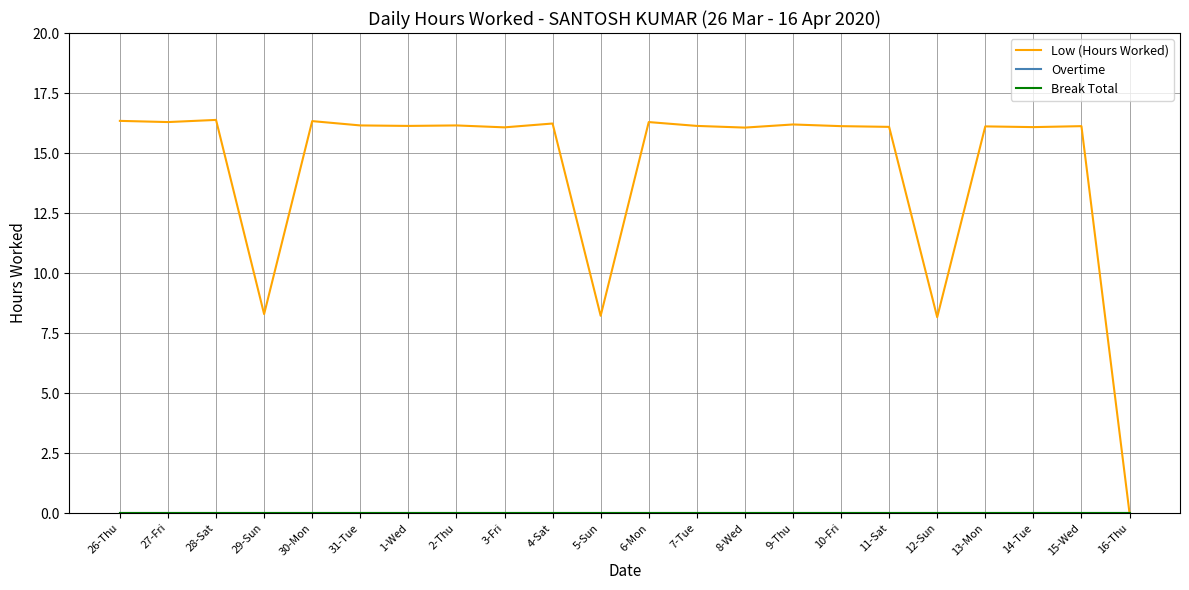

Does the chart display data point markers on the line(s)?

No